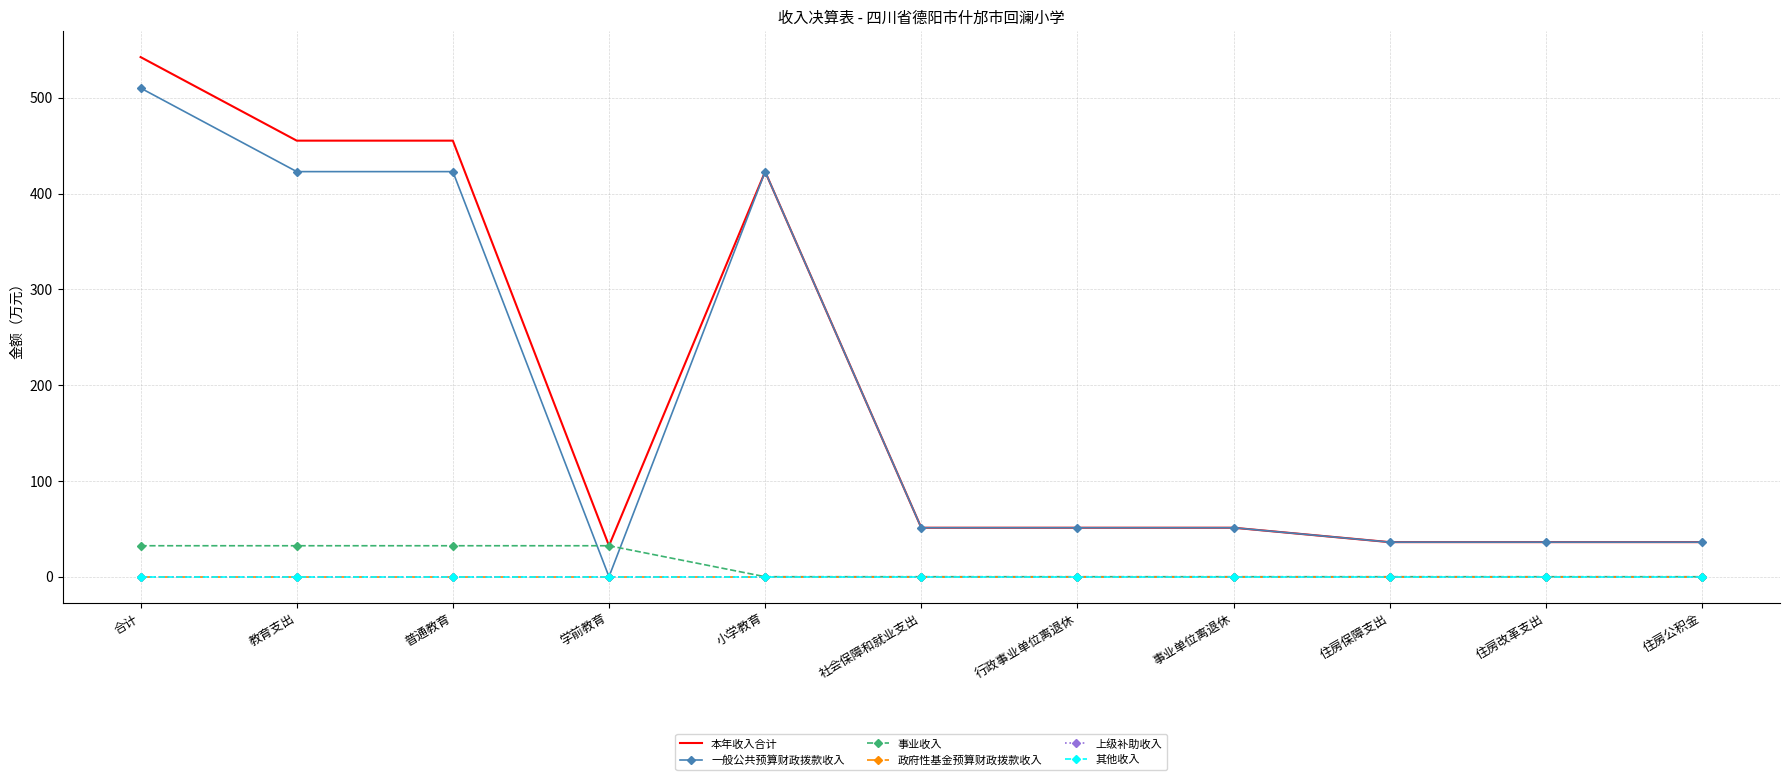

Reading left to right, extract all data points from this chart.

本年收入合计: 合计=542.5	教育支出=455.2	普通教育=455.2	学前教育=32.3	小学教育=422.9	社会保障和就业支出=51.1	行政事业单位离退休=51.1	事业单位离退休=51.1	住房保障支出=36.1	住房改革支出=36.1	住房公积金=36.1
一般公共预算财政拨款收入: 合计=510.1	教育支出=422.9	普通教育=422.9	学前教育=0.0	小学教育=422.9	社会保障和就业支出=51.1	行政事业单位离退休=51.1	事业单位离退休=51.1	住房保障支出=36.1	住房改革支出=36.1	住房公积金=36.1
事业收入: 合计=32.3	教育支出=32.3	普通教育=32.3	学前教育=32.3	小学教育=0.0	社会保障和就业支出=0.0	行政事业单位离退休=0.0	事业单位离退休=0.0	住房保障支出=0.0	住房改革支出=0.0	住房公积金=0.0
政府性基金预算财政拨款收入: 合计=0.0	教育支出=0.0	普通教育=0.0	学前教育=0.0	小学教育=0.0	社会保障和就业支出=0.0	行政事业单位离退休=0.0	事业单位离退休=0.0	住房保障支出=0.0	住房改革支出=0.0	住房公积金=0.0
上级补助收入: 合计=0.0	教育支出=0.0	普通教育=0.0	学前教育=0.0	小学教育=0.0	社会保障和就业支出=0.0	行政事业单位离退休=0.0	事业单位离退休=0.0	住房保障支出=0.0	住房改革支出=0.0	住房公积金=0.0
其他收入: 合计=0.0	教育支出=0.0	普通教育=0.0	学前教育=0.0	小学教育=0.0	社会保障和就业支出=0.0	行政事业单位离退休=0.0	事业单位离退休=0.0	住房保障支出=0.0	住房改革支出=0.0	住房公积金=0.0